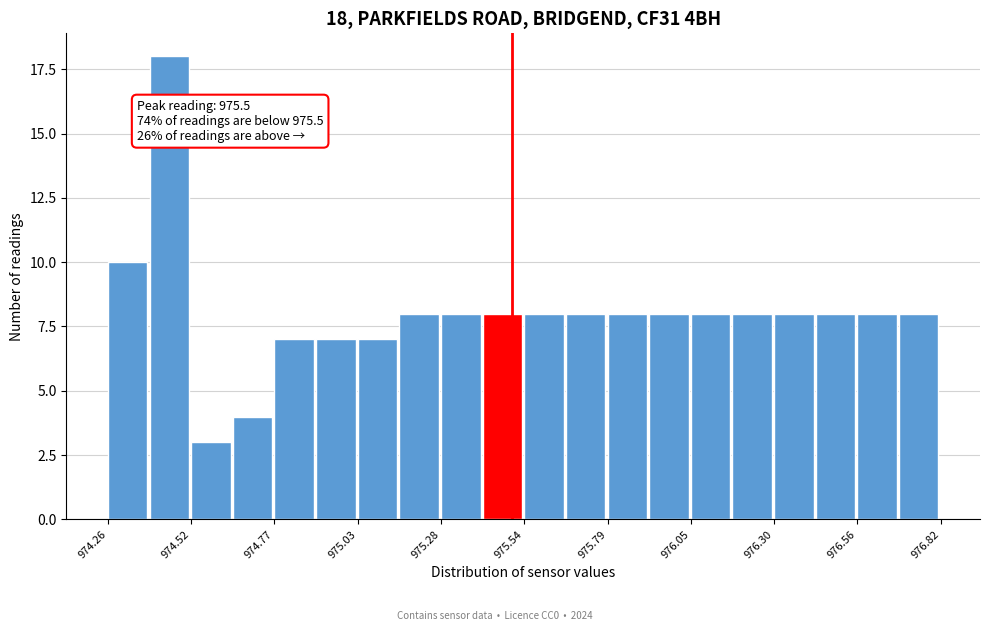

Read against the x-axis, roughly where is the centre of the tallest bar?

974.45